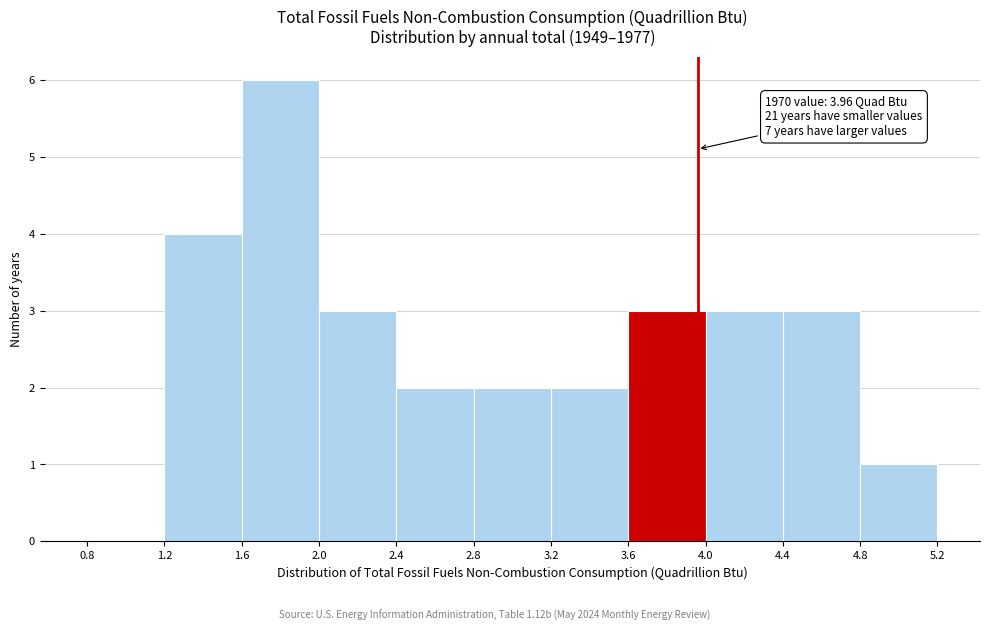

Which range on the x-axis has the tallest bar?

1.6 to 2.0